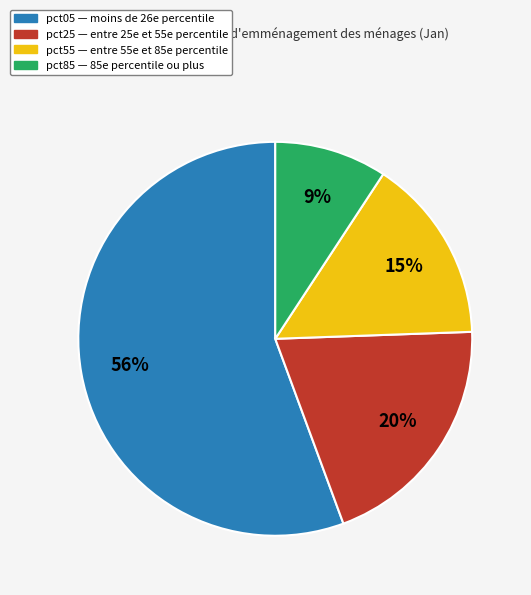

To the nearest percent, what is the average slice percentage?

25%